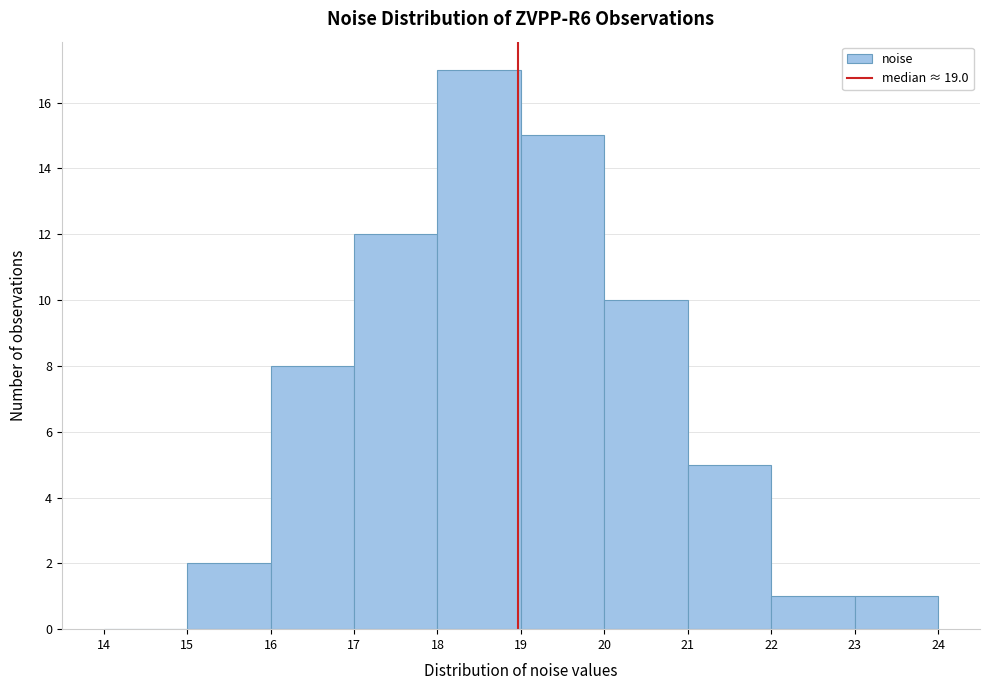

Reading left to right, transcribe this chart: for each bar, give the range it covers on the x-axis and its height. The values are not printed on the chart, so give them approximately, as read against the axis.

14 to 15: 0
15 to 16: 2
16 to 17: 8
17 to 18: 12
18 to 19: 17
19 to 20: 15
20 to 21: 10
21 to 22: 5
22 to 23: 1
23 to 24: 1